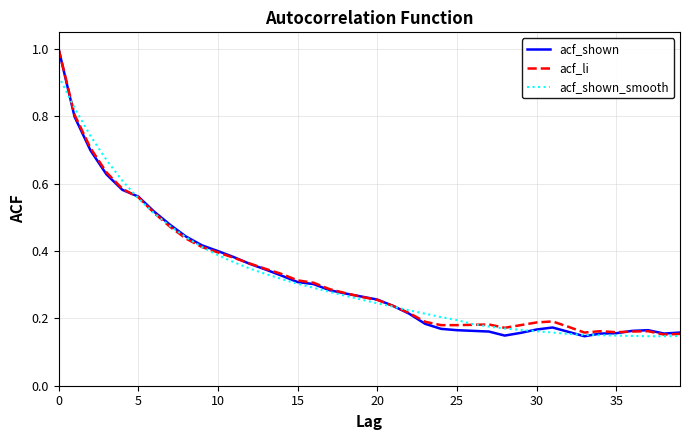

What are all the series names shown in the legend?

acf_shown, acf_li, acf_shown_smooth